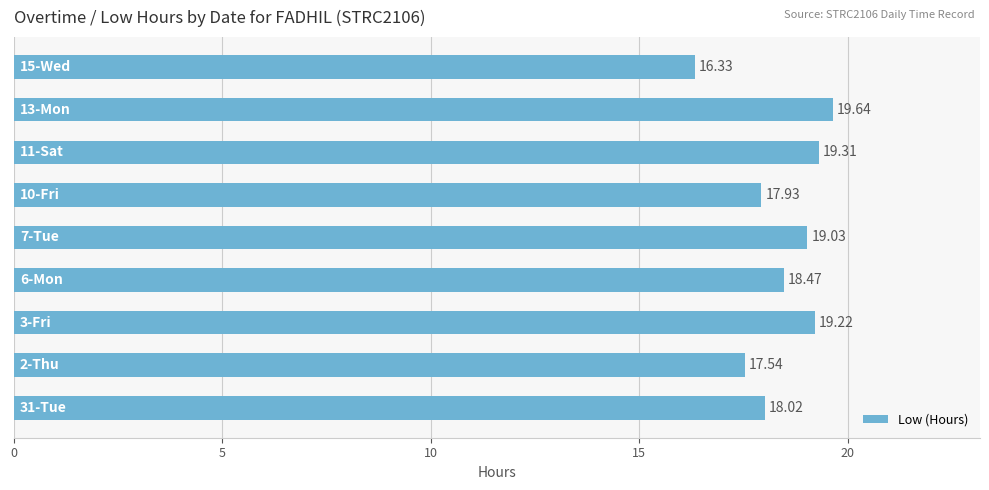

What is the difference between the second highest and minimum values?

3.0